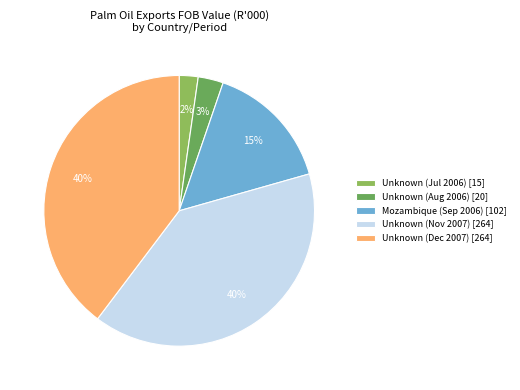

To the nearest percent, what is the average slice percentage?

20%